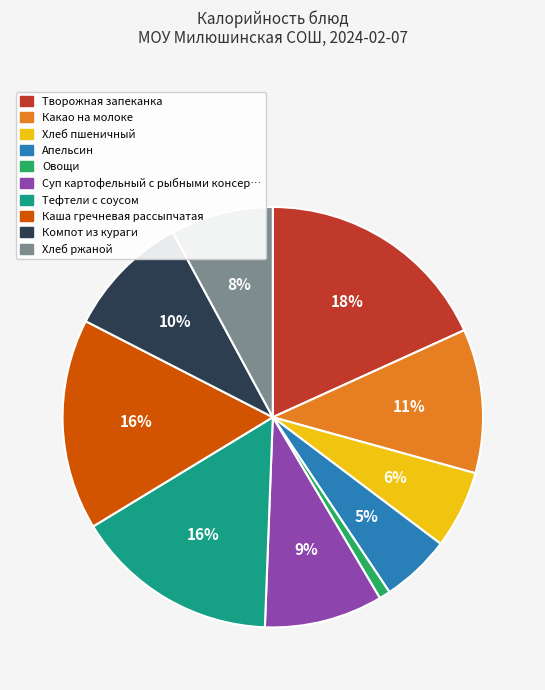

To the nearest percent, what is the average slice percentage?

10%